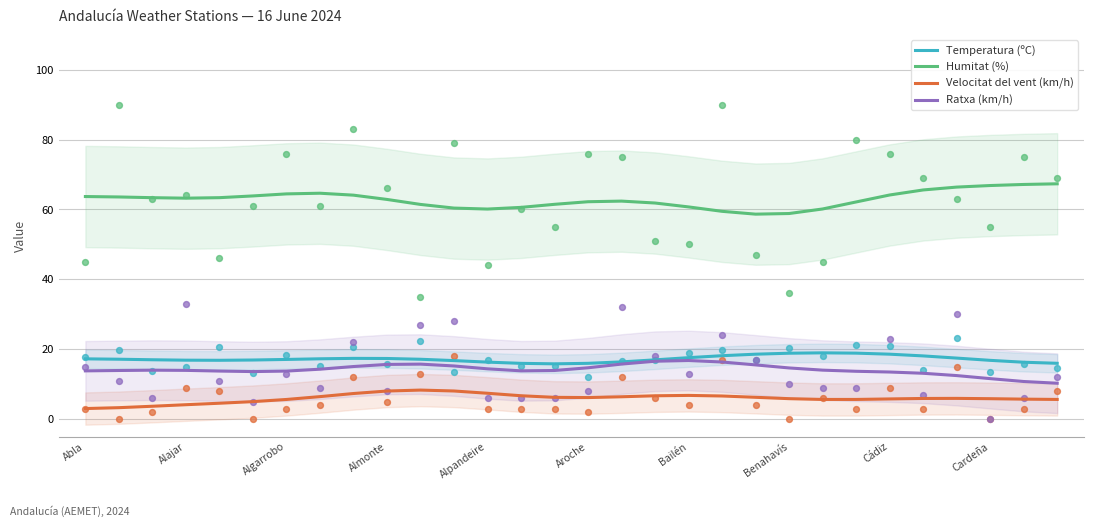

At how many categories does at least one series exceed 62?

19